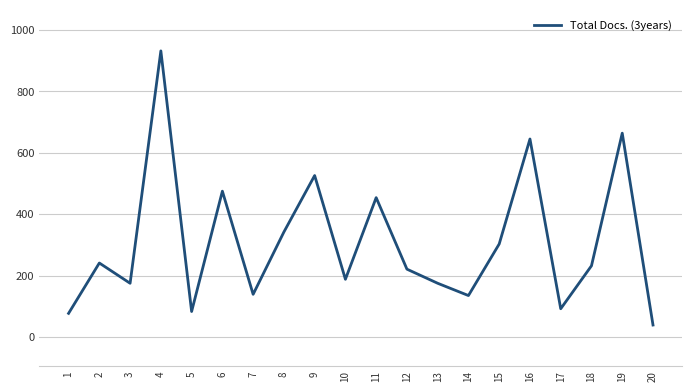

What is the change in value from 7 to 9?

+387